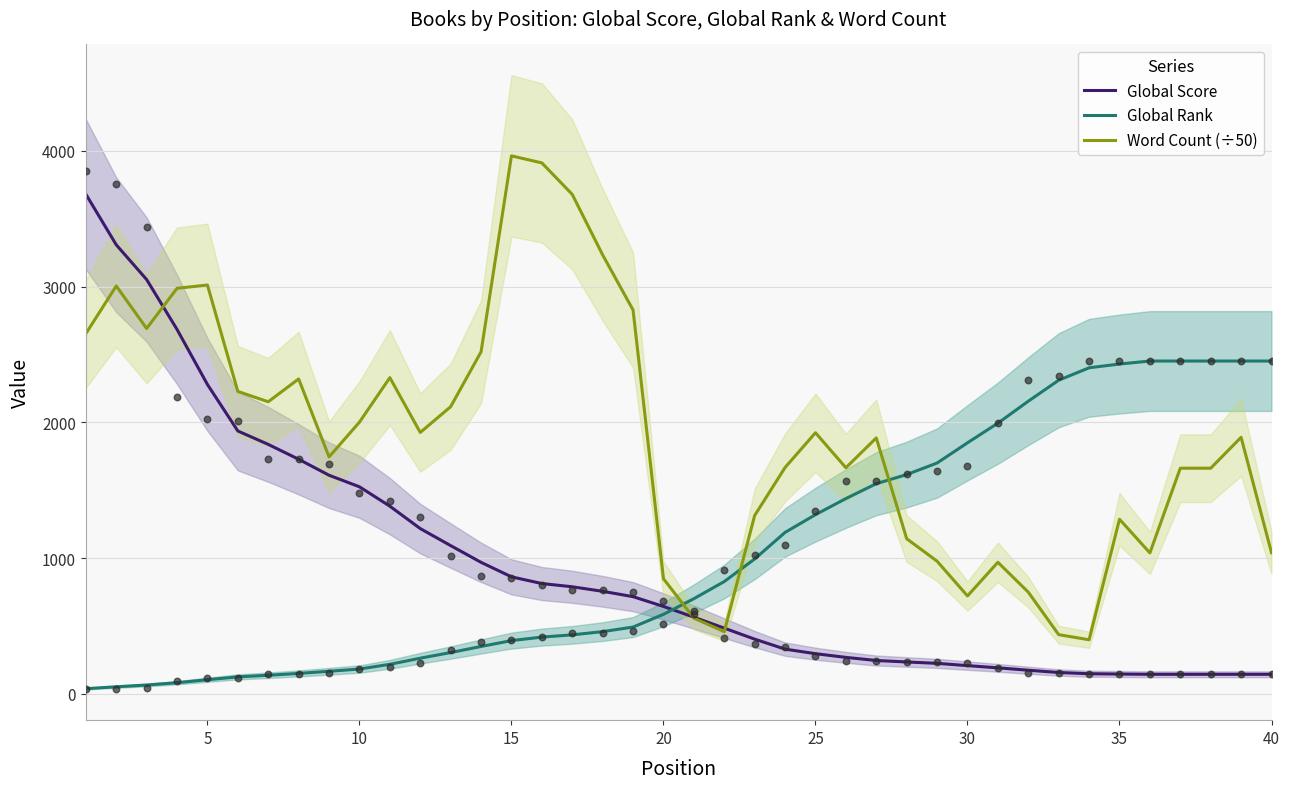

Is the value of Global Score at 25 greater than the value of Word Count (÷50) at 40?

No